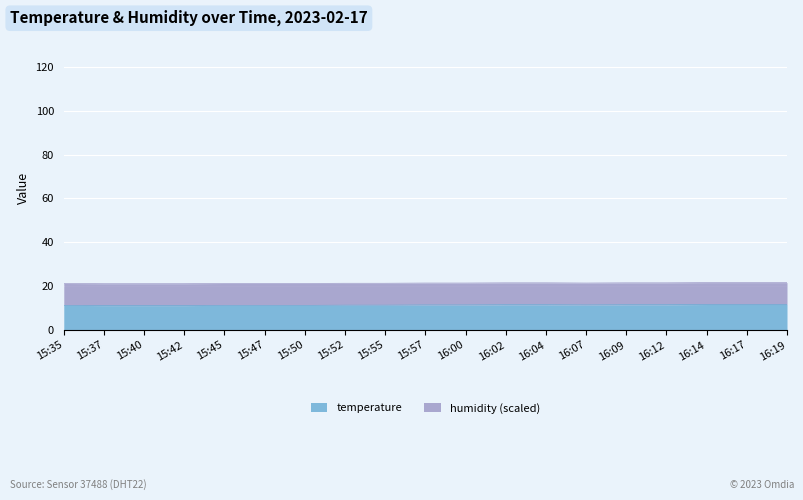

At which label is the value closest to 11?

15:37